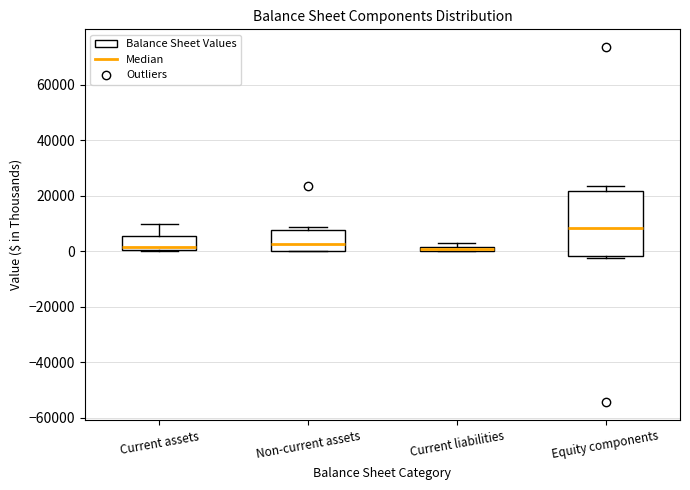

Comparing the boxes themselves (not the whiskers), which one is the tallest?

Equity components